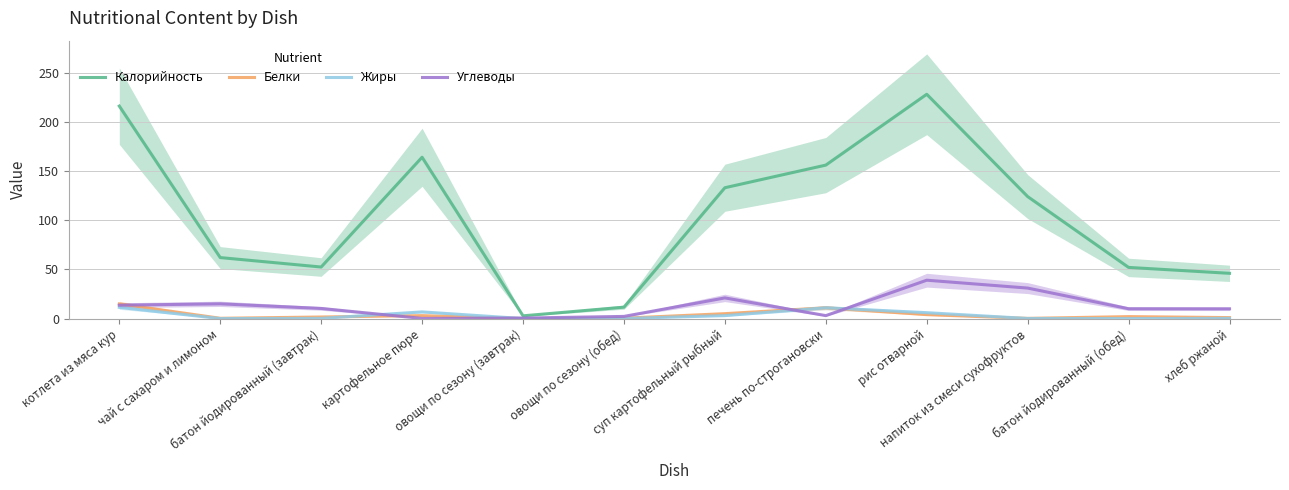

What is the spread (max minus min) of values at хлеб ржаной?

45.8